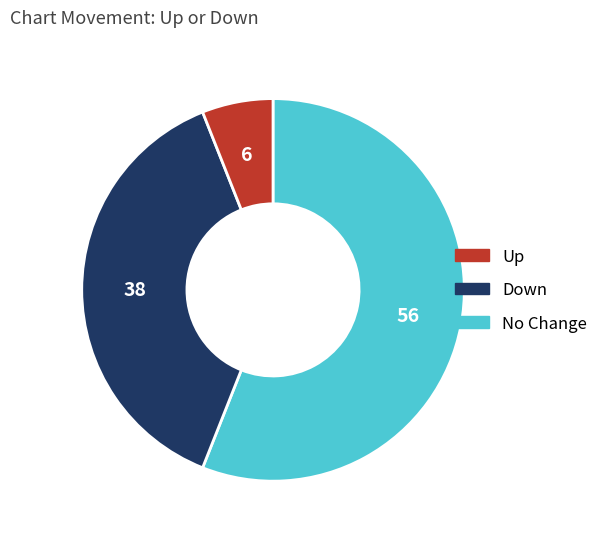

Does any single category account for the majority?

Yes